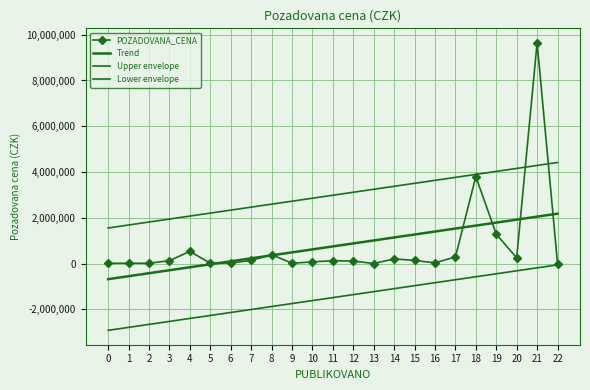

How many values in the POZADOVANA_CENA series are below 125750?

11